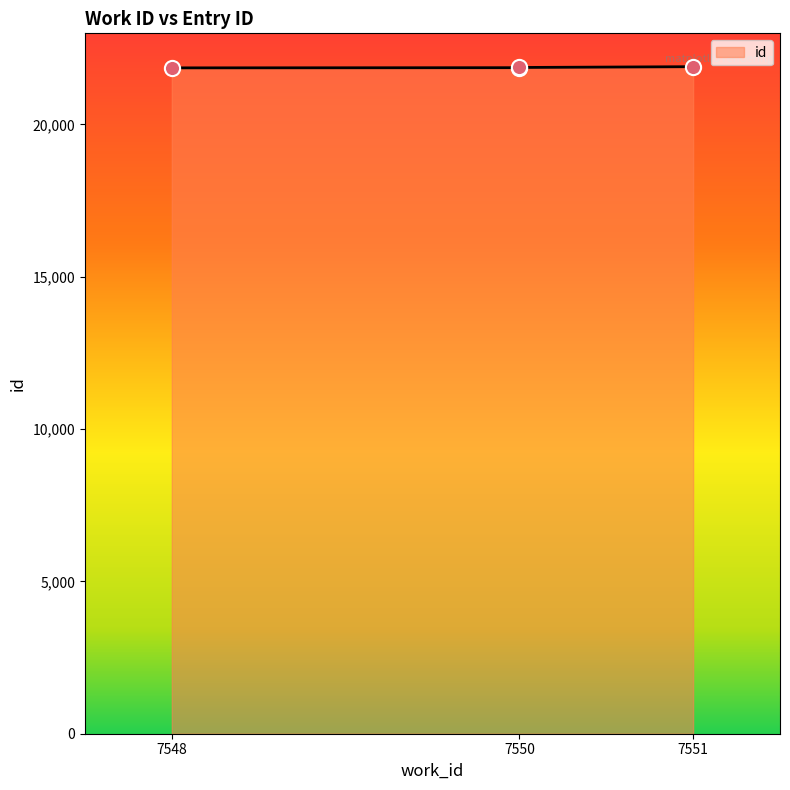

What is the change in value from 7548 to 7551?

+39